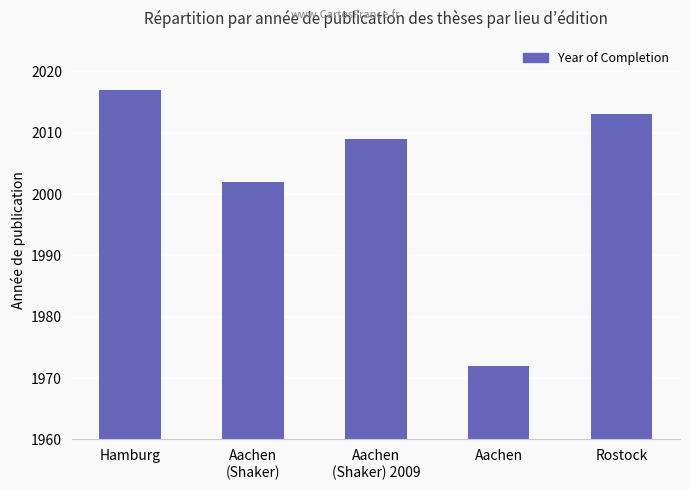

At which category does the chart reach its peak across all series?

Hamburg